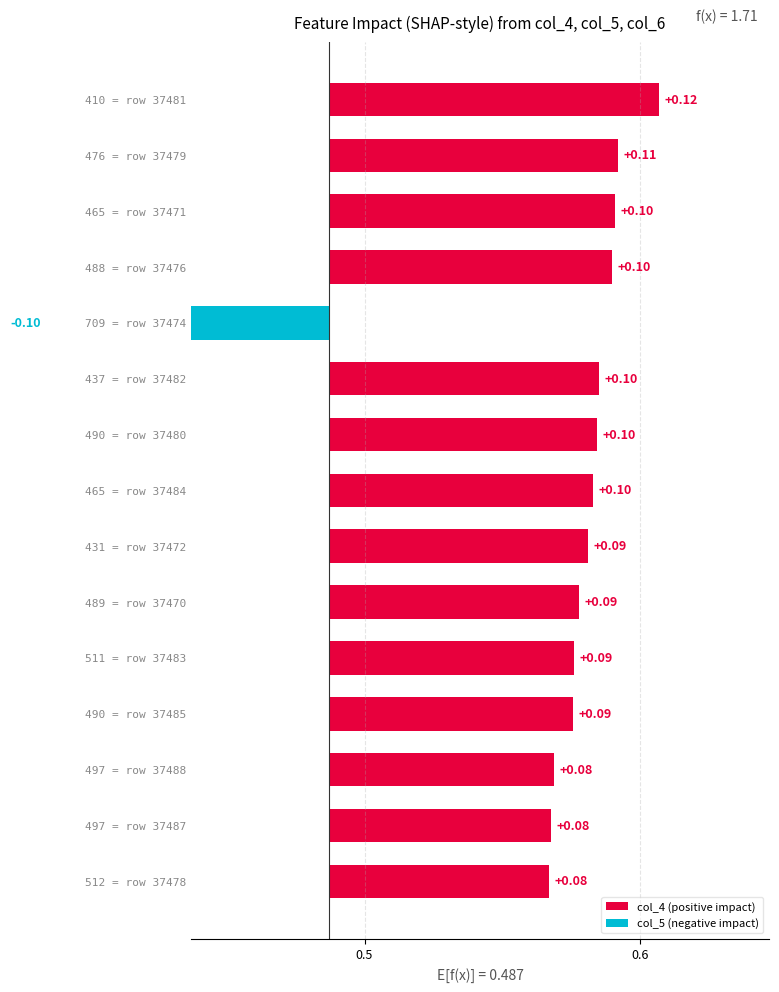

What is the sum of the values at 465 = row 37471 and 490 = row 37480?

0.2